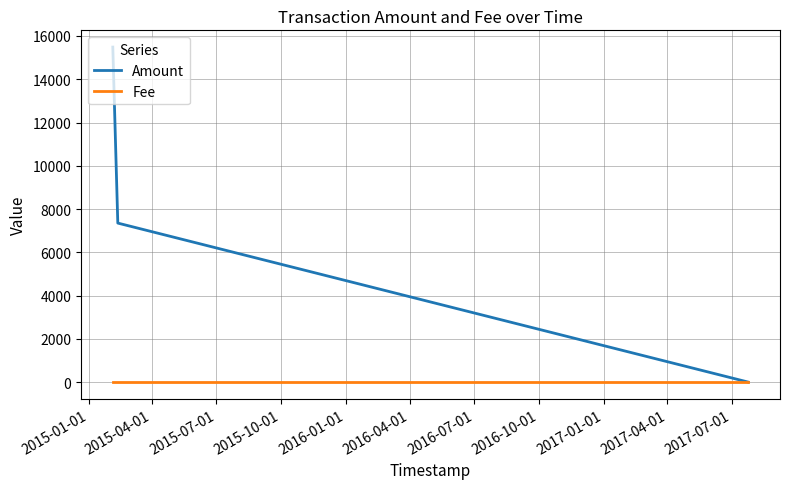

Reading left to right, extract all data points from this chart.

Amount: 15487	7351	0
Fee: 1	1	1